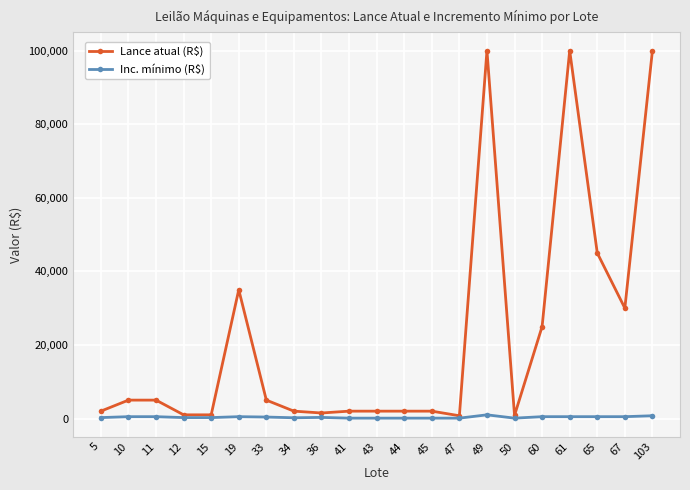

What are all the series names shown in the legend?

Lance atual (R$), Inc. mínimo (R$)